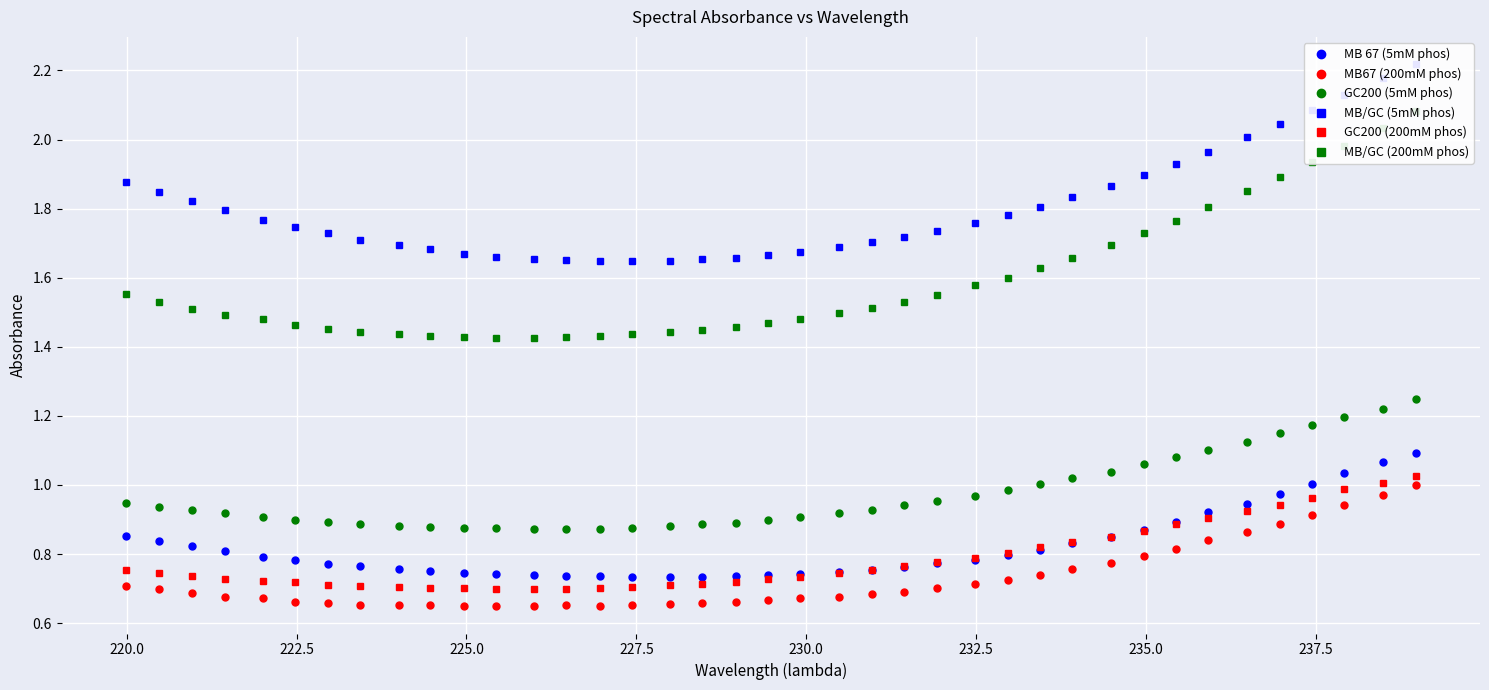

Which series has the largest range (max minus min)?

MB/GC (200mM phos)